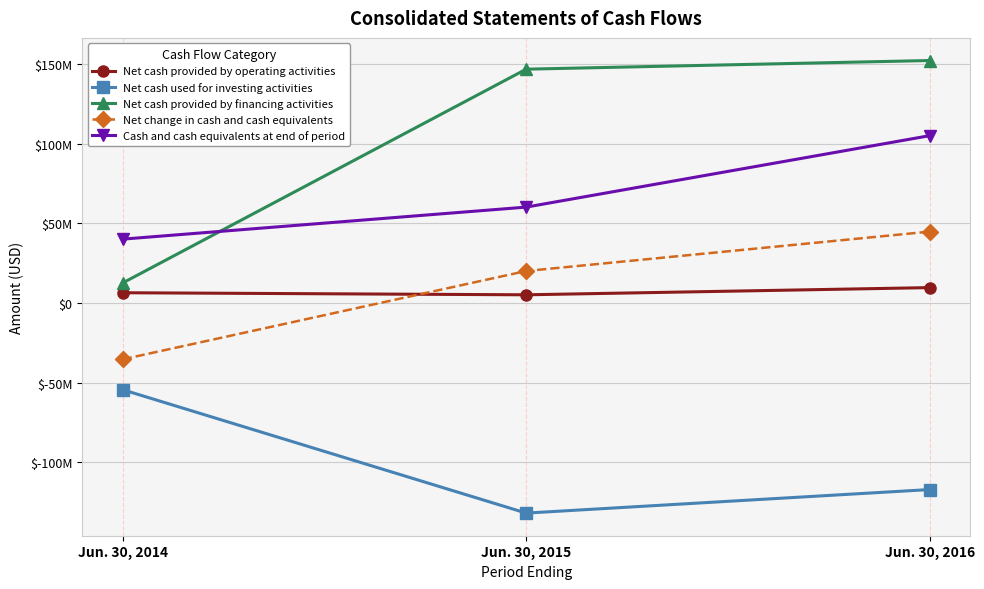

What is the difference between the maximum and second lowest values in the Net cash provided by financing activities series?

5433000